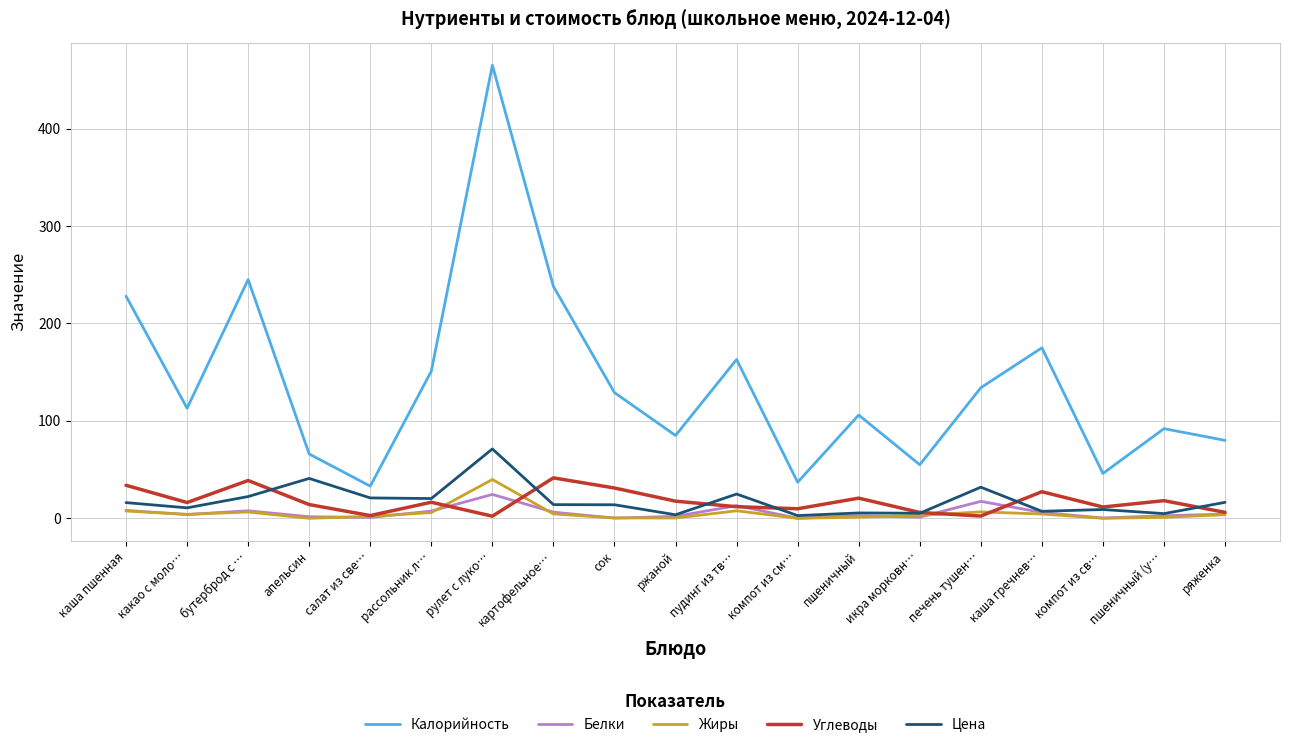

Which series has the largest range (max minus min)?

Калорийность